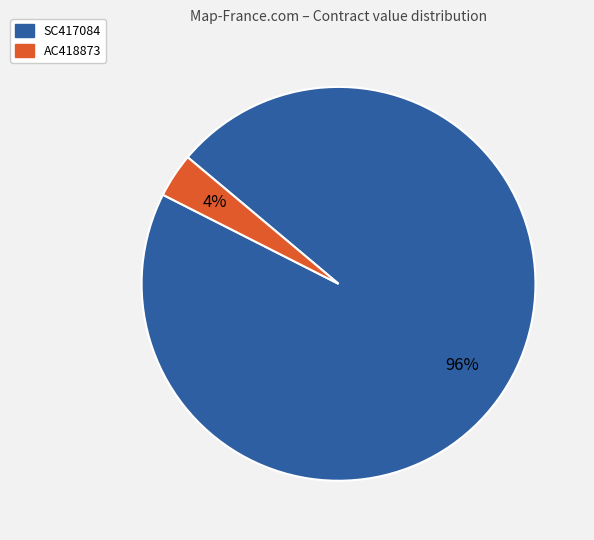

Which has a higher value, SC417084 or AC418873?

SC417084